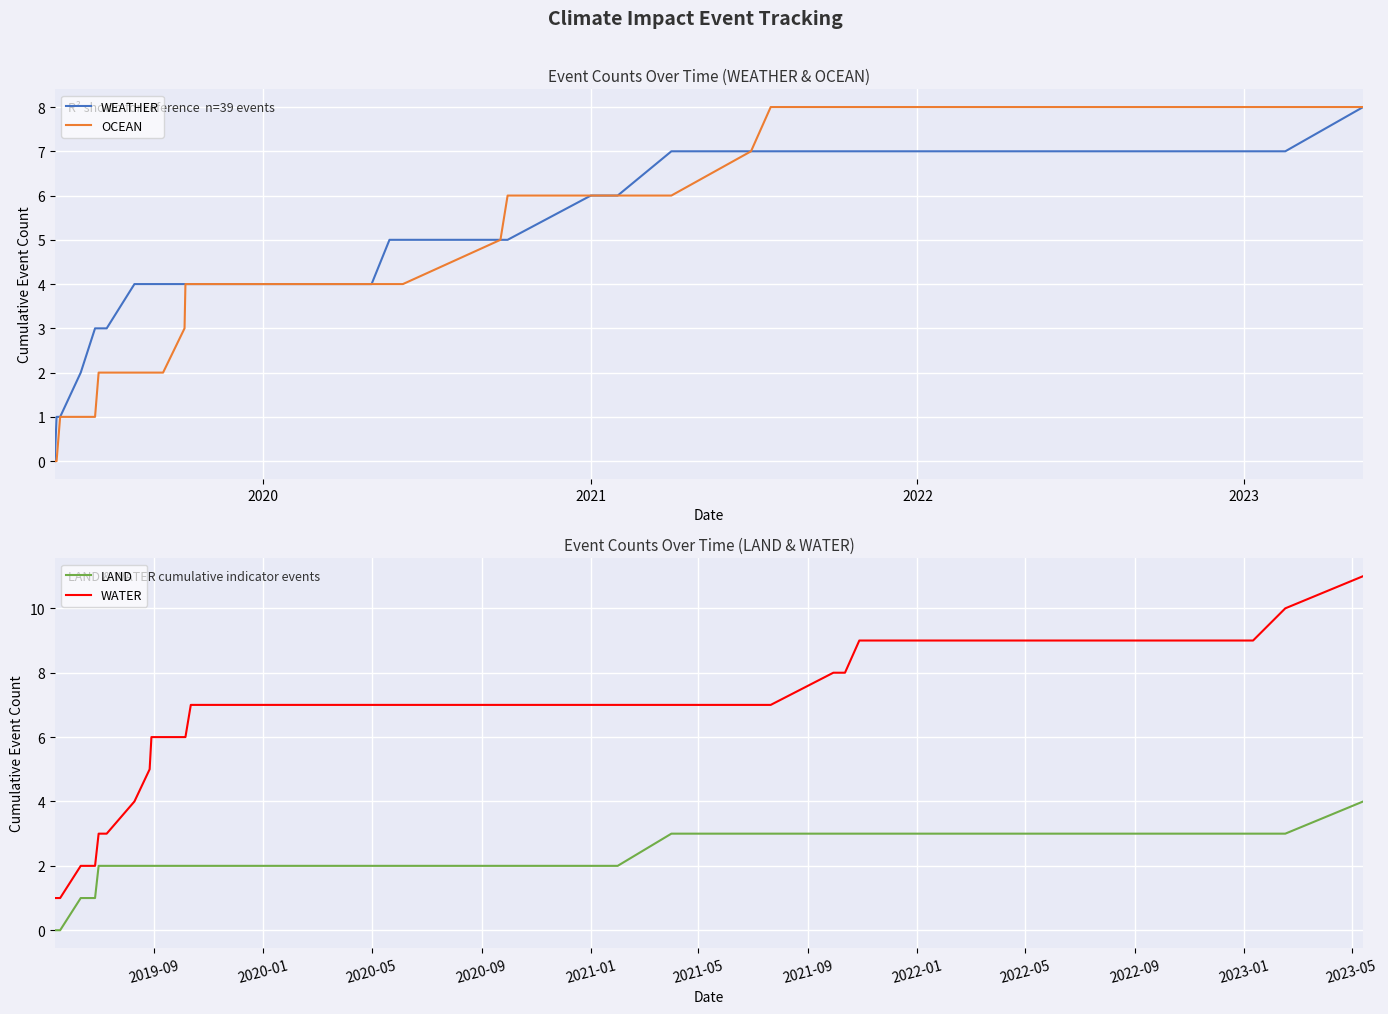

How many data points does each series have?

39